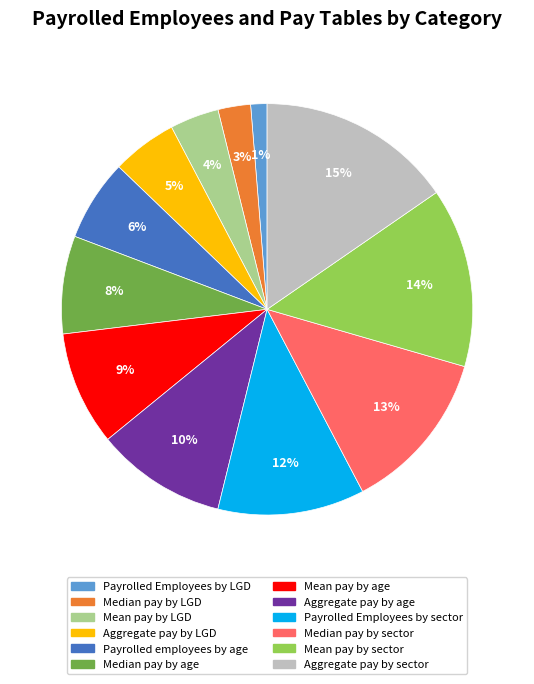

Is it true that Median pay by sector is 13% of the pie?

True